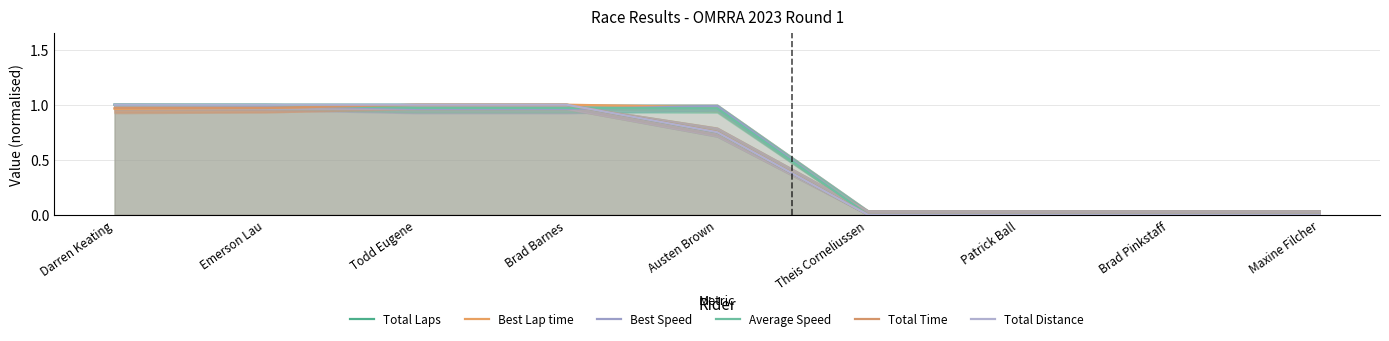

How many data points in Average Speed are above 0?

5